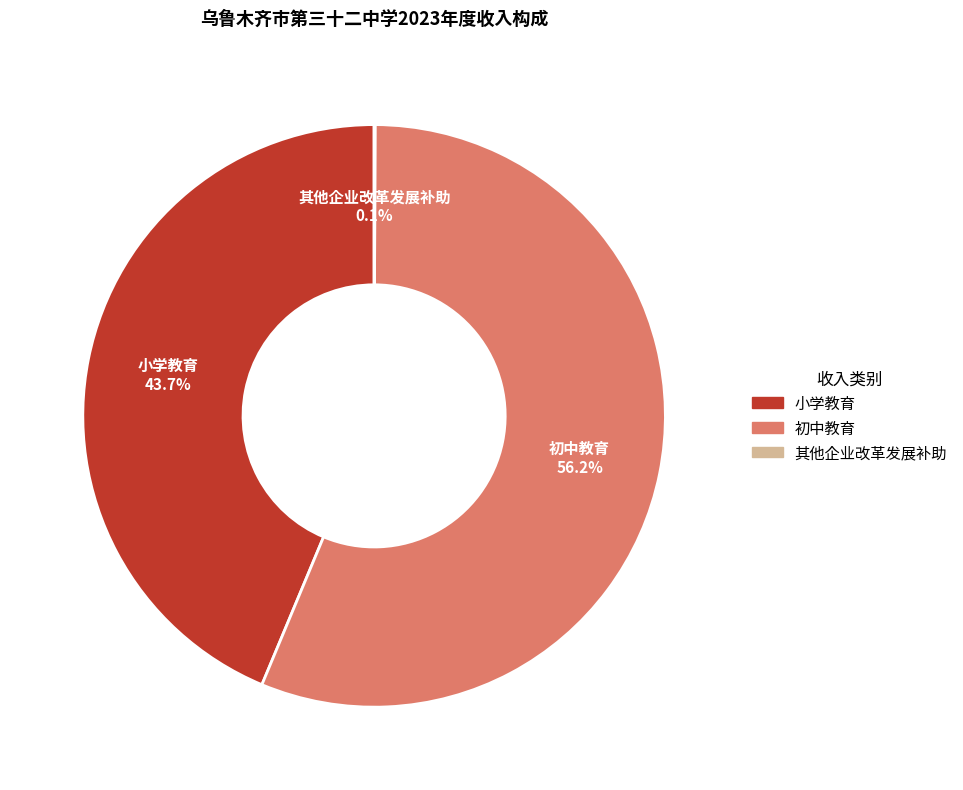

The 小学教育 slice represents 33% of the pie. True or false?

False